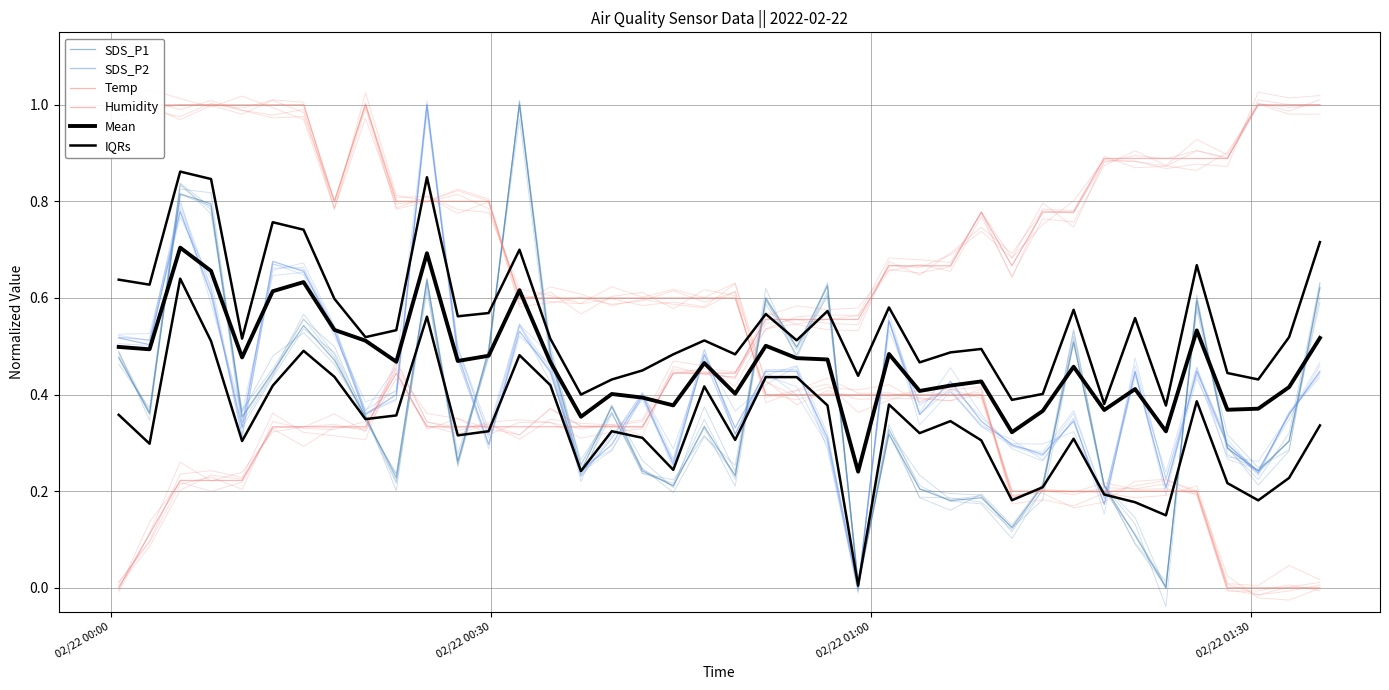

Is the value of Mean at 19 greater than the value of SDS_P1 at 38?

Yes